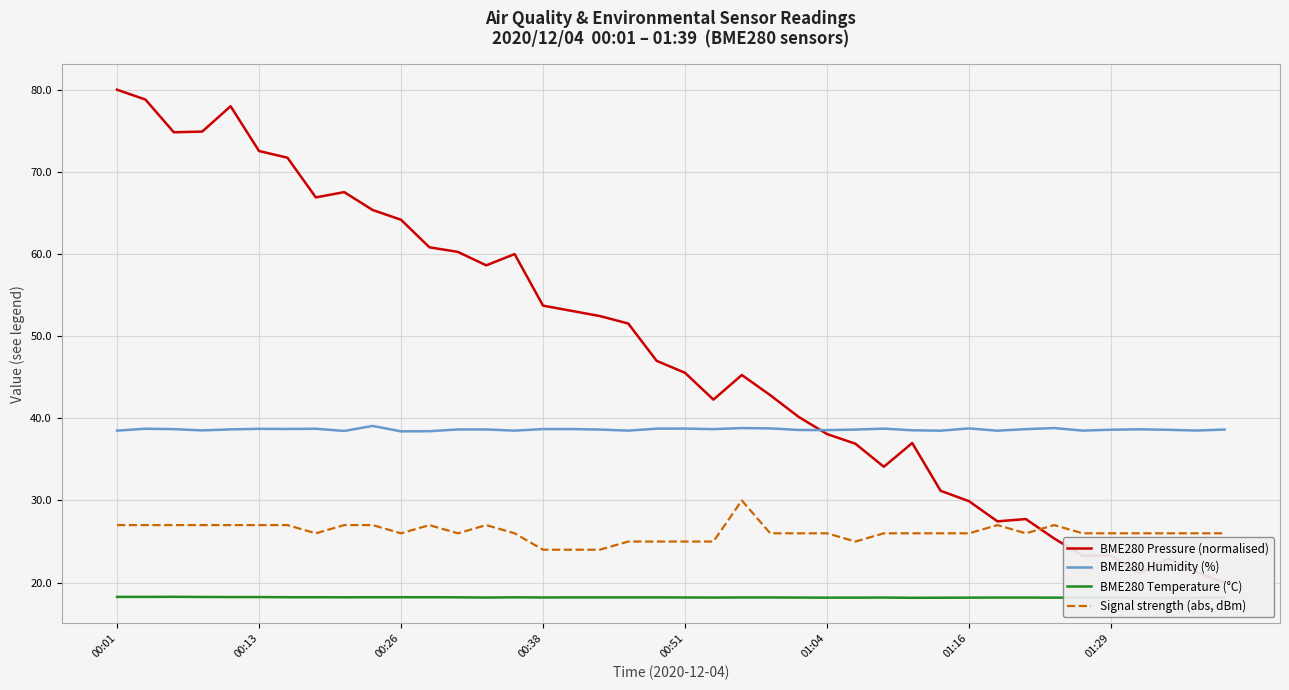

What is the value of the BME280 Pressure (normalised) point at the 11th from the left?

64.2